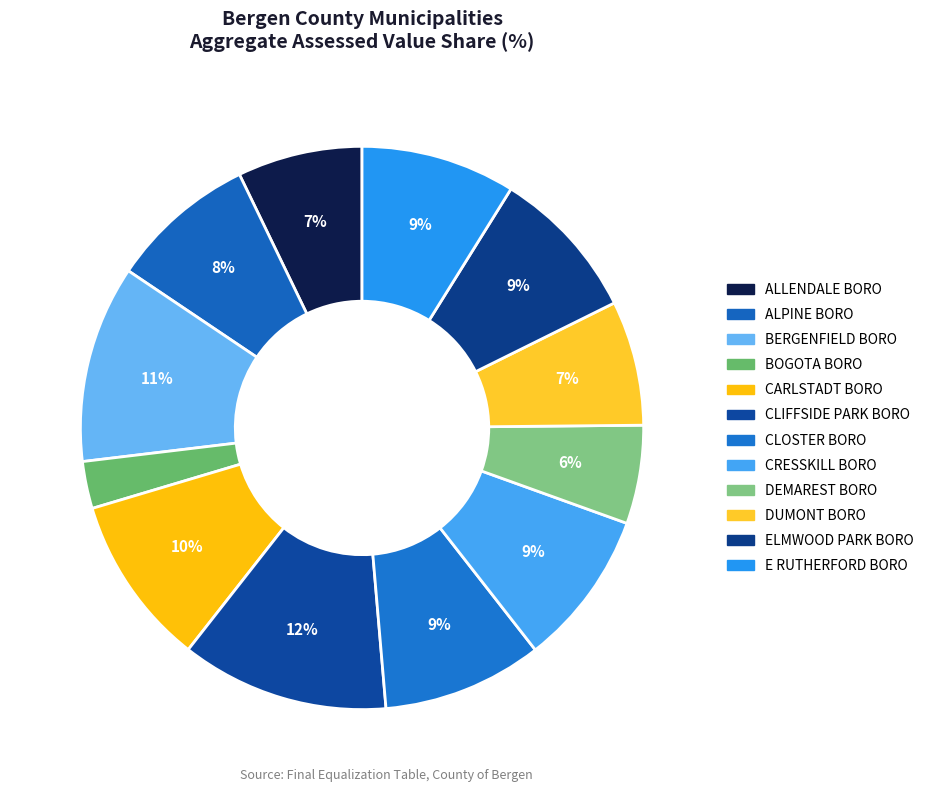

Is the sum of CLIFFSIDE PARK BORO and CRESSKILL BORO greater than half?

No